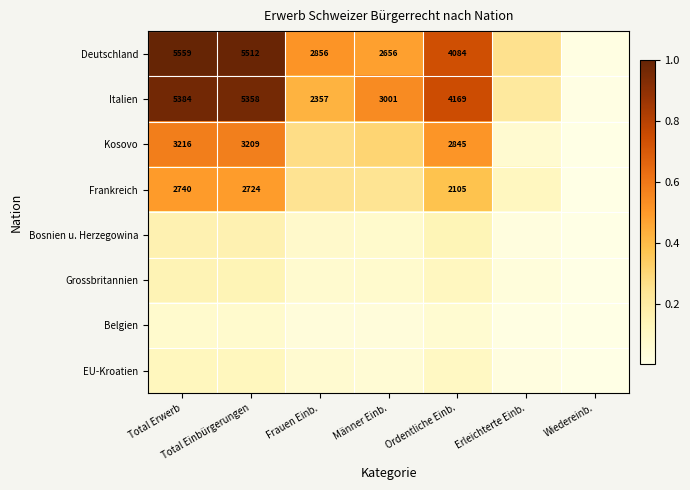

Between Erleichterte Einb. and Total Einbürgerungen, which is larger?

Total Einbürgerungen